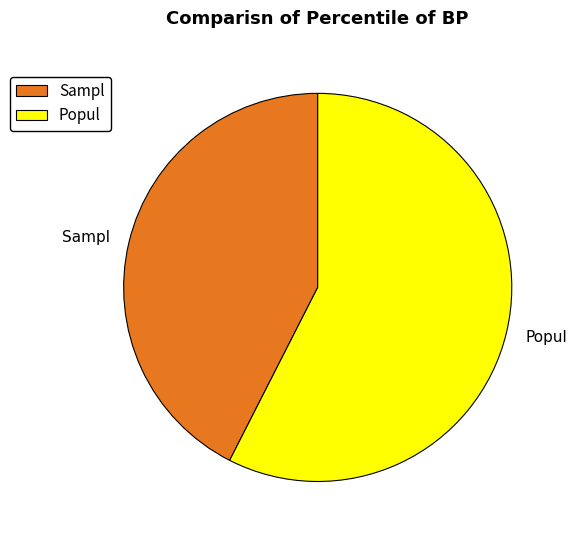

Which slice is the largest?

Popul